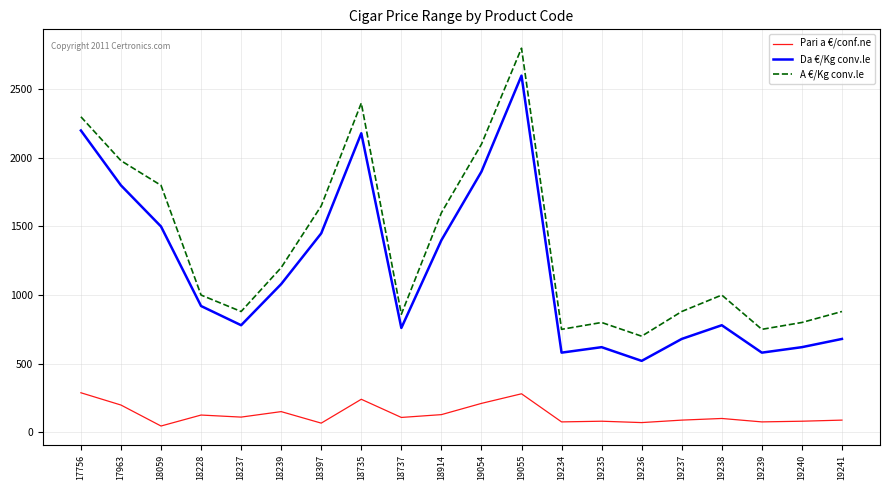

Rank the series by their maximum value, from highest to lowest.

A €/Kg conv.le, Da €/Kg conv.le, Pari a €/conf.ne